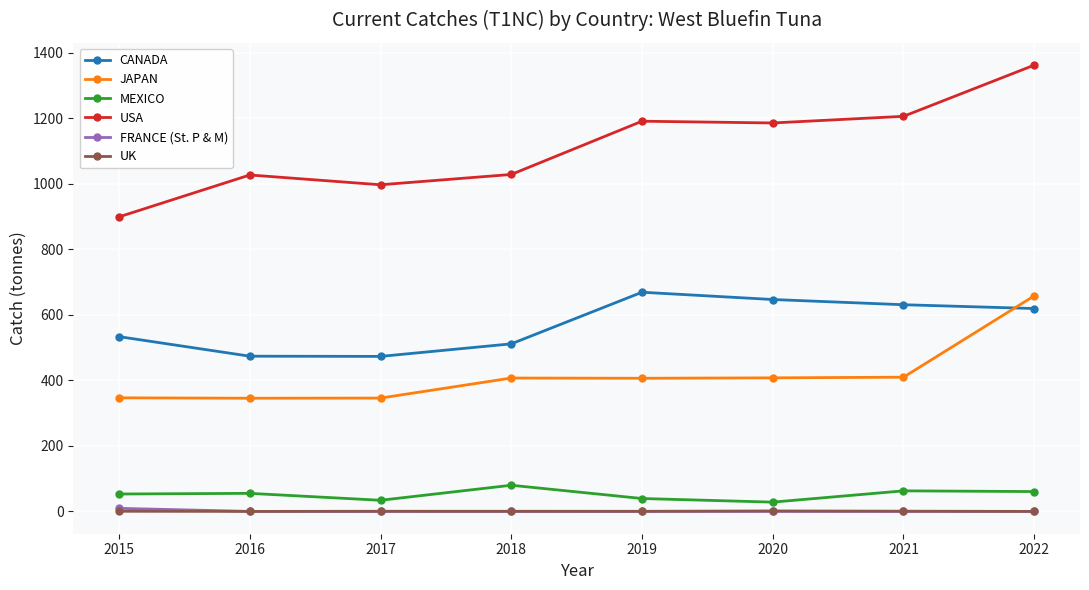

True or false: UK has a value of 0.5 at 2017.

True